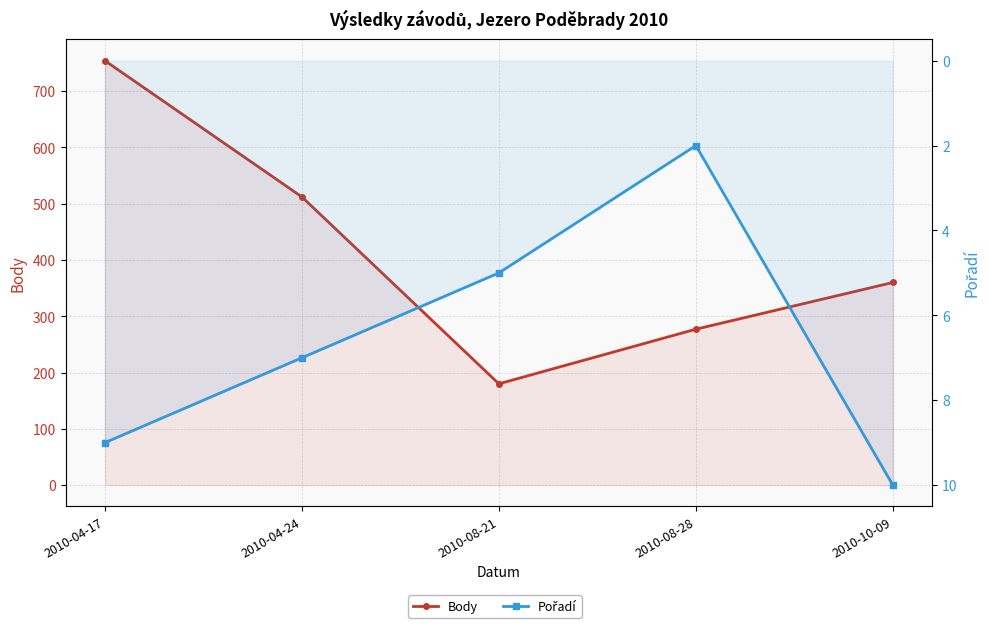

Rank the series by their average value, from highest to lowest.

Body, Pořadí